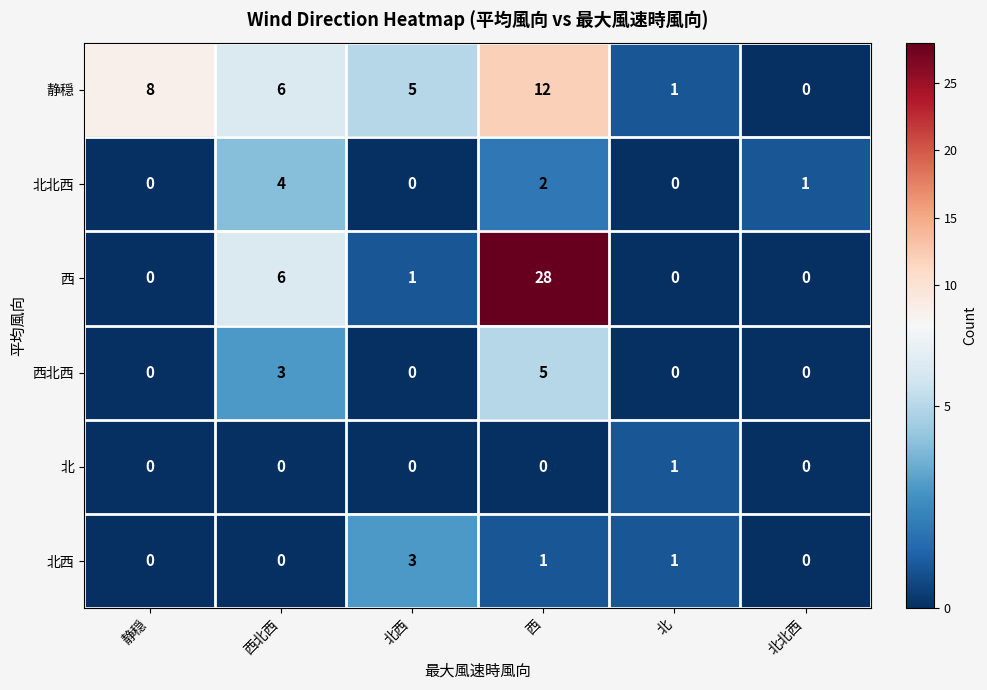

How many data points does each series have?

6